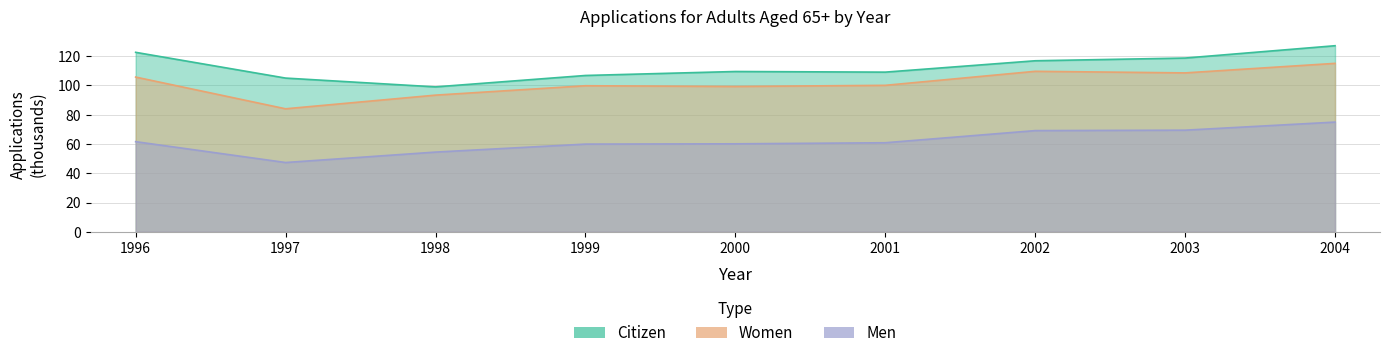

Does the chart display data point markers on the line(s)?

No